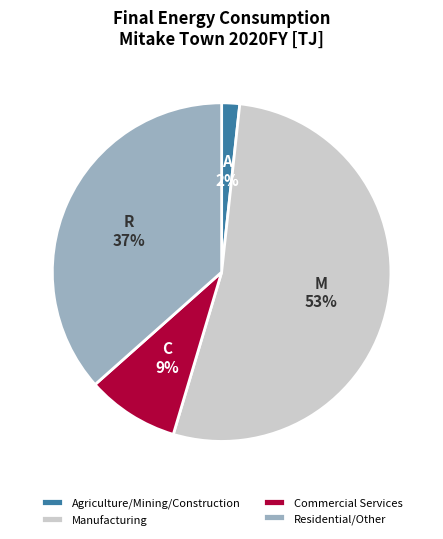

To the nearest percent, what is the difference between the Commercial Services and Agriculture/Mining/Construction slice percentages?

7%